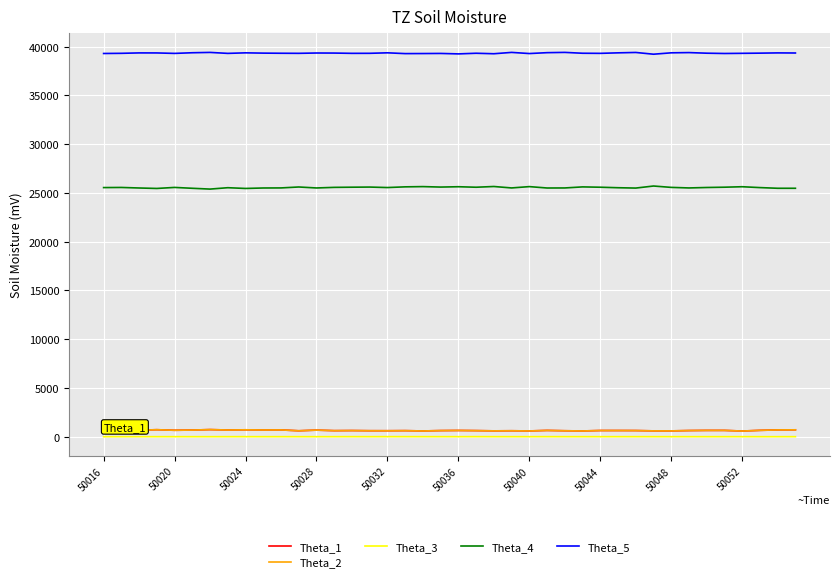

True or false: Theta_2 and Theta_3 intersect in this chart.

False